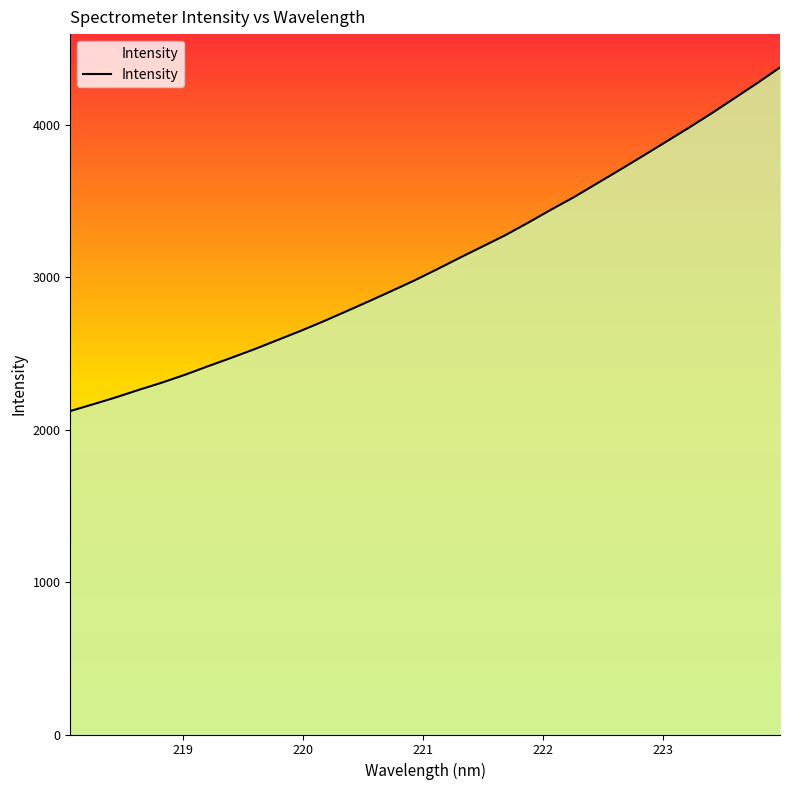

Is it true that the value at 27 is 6255.1?

False